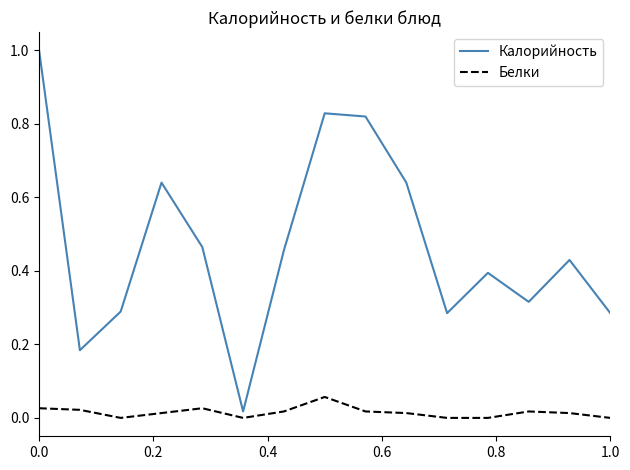

What are all the series names shown in the legend?

Калорийность, Белки